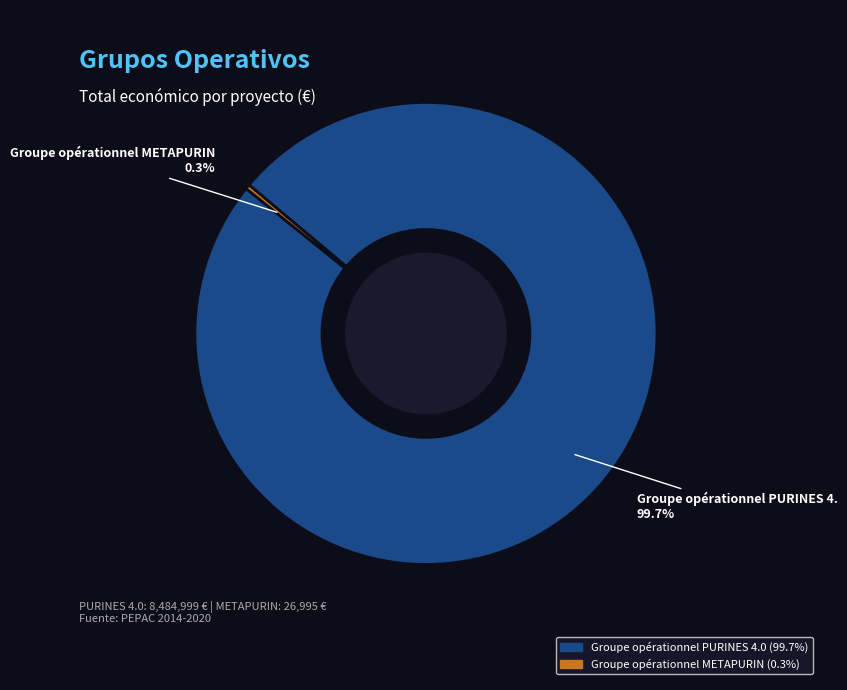

Count the number of slices in the pie.

2